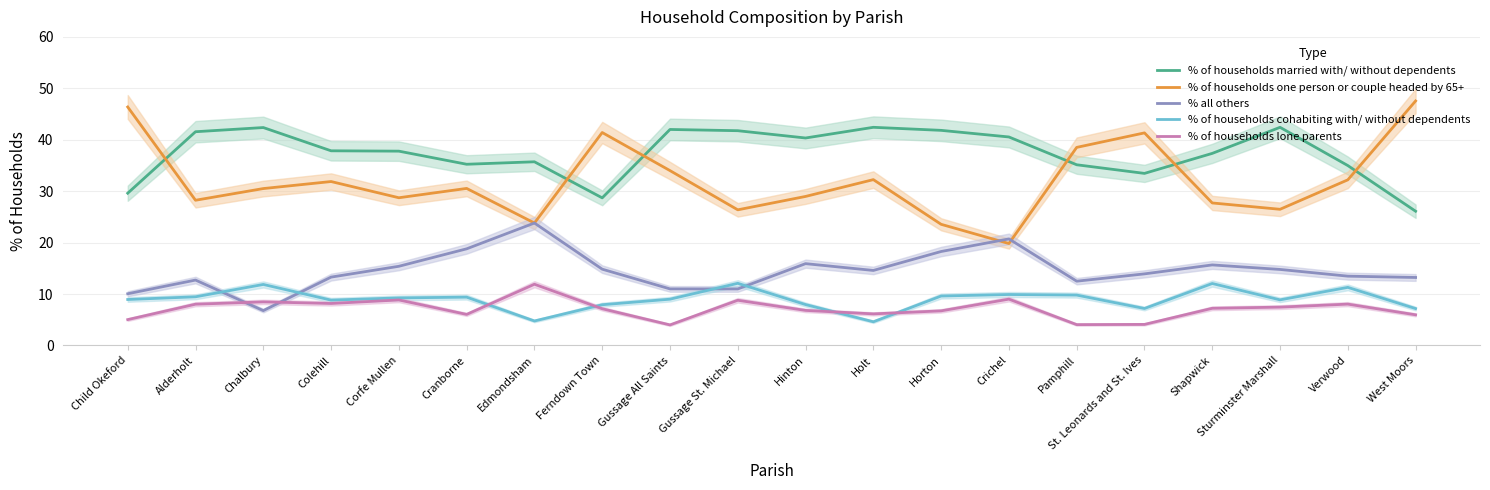

Which series changed the most between Edmondsham and St. Leonards and St. Ives?

% of households one person or couple headed by 65+